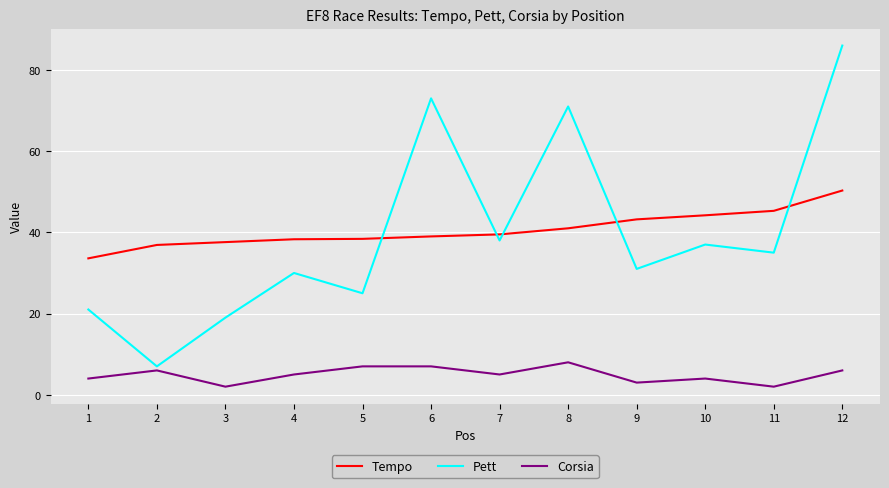

What is the maximum value shown in the chart?

86.0